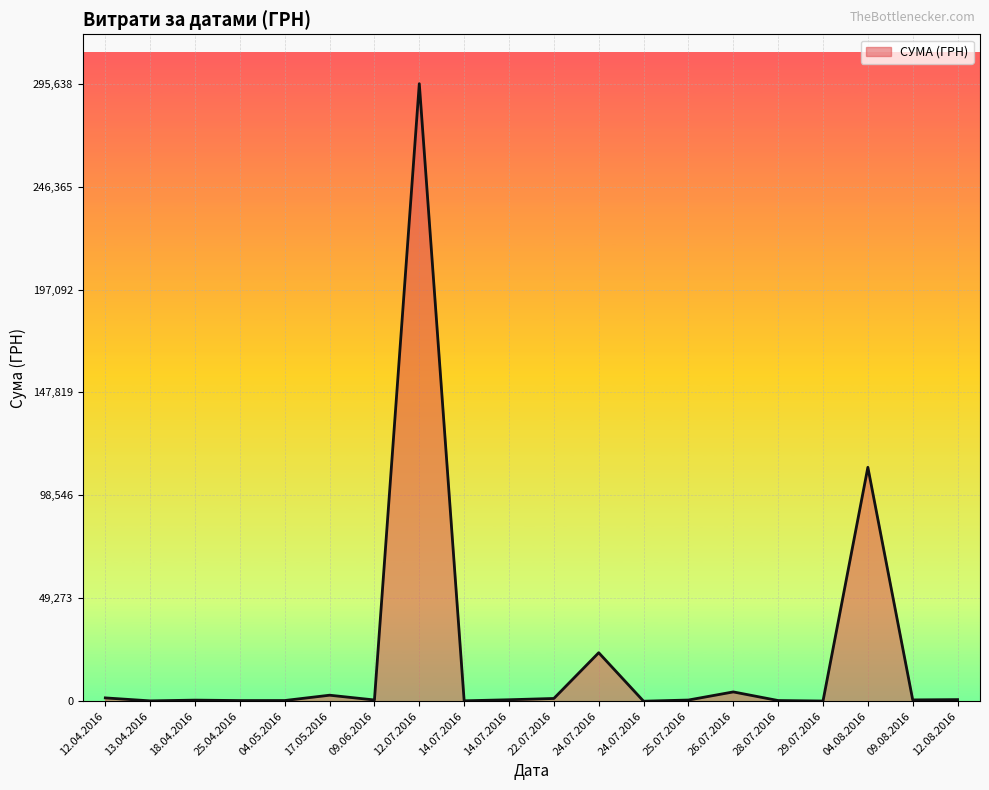

What is the difference between the maximum and second lowest values?

295540.8